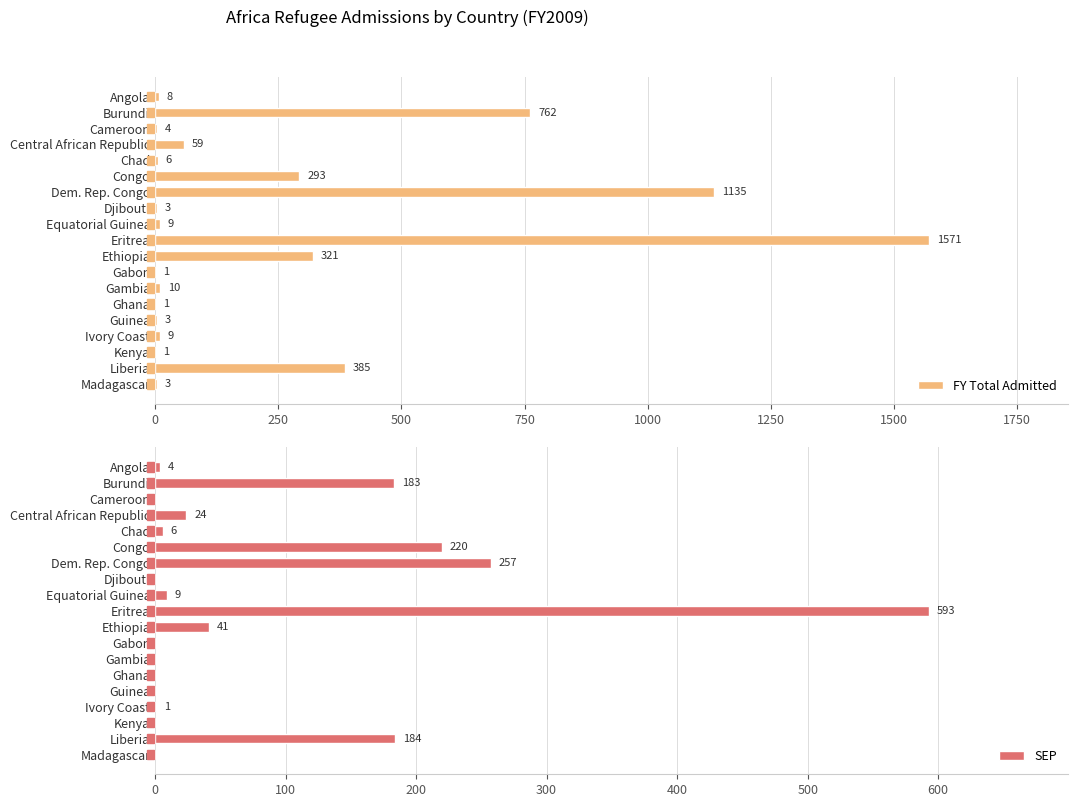

The value of FY Total Admitted at Chad is 6. True or false?

True